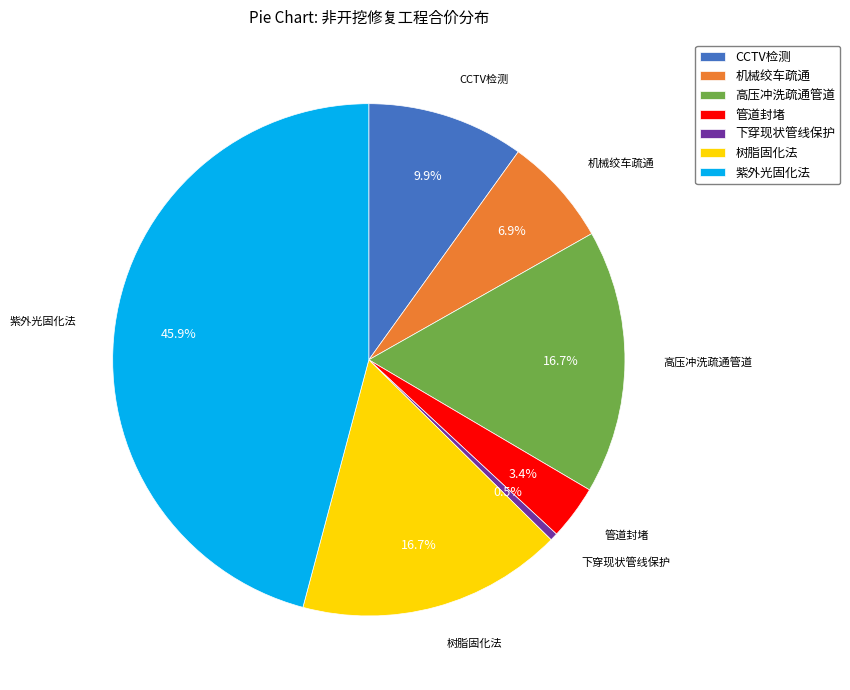

Which slice is the largest?

紫外光固化法